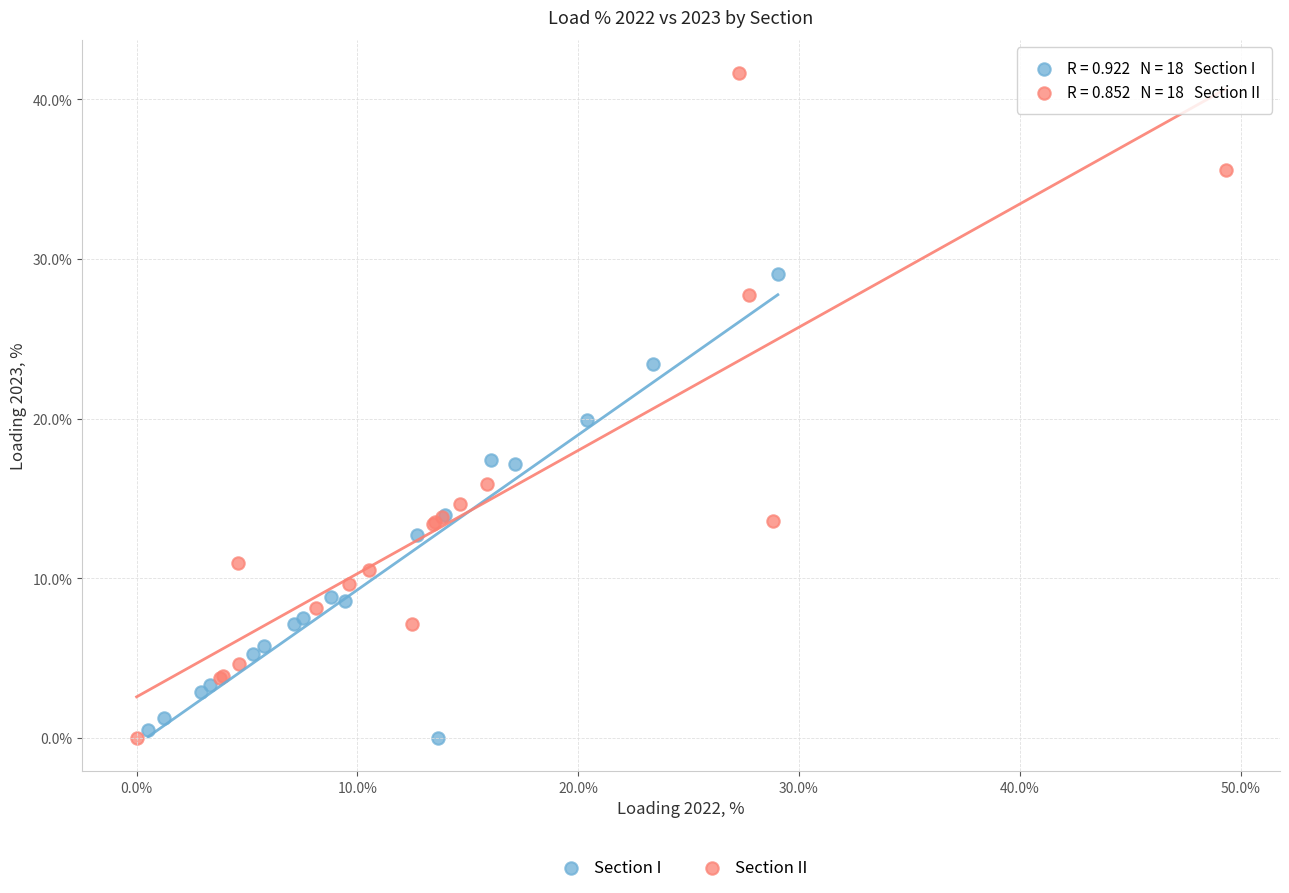

Which series contains the highest Y value?

Section II